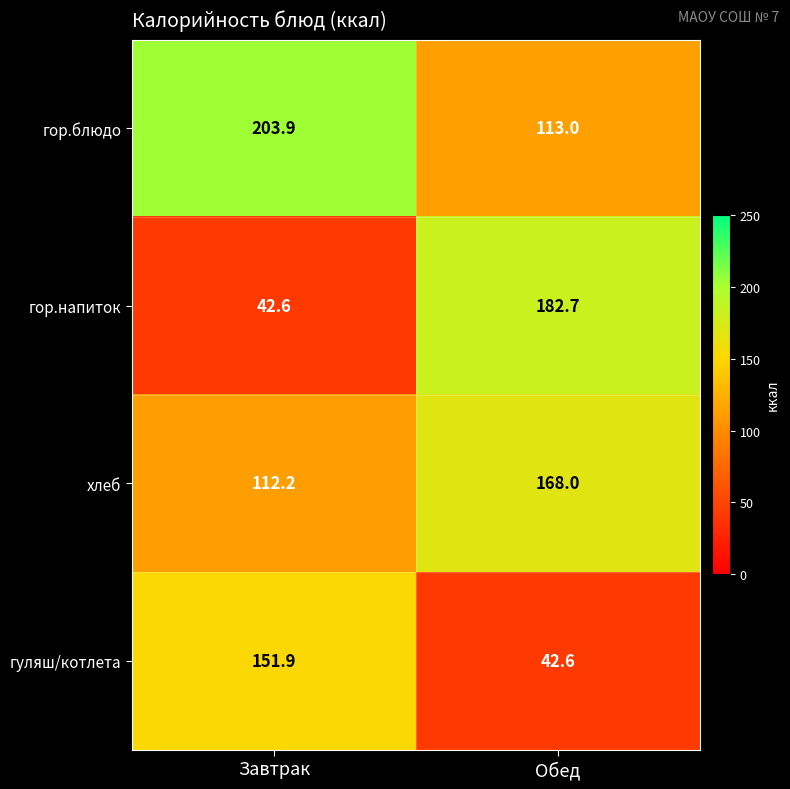

At which category does the chart reach its peak across all series?

Завтрак